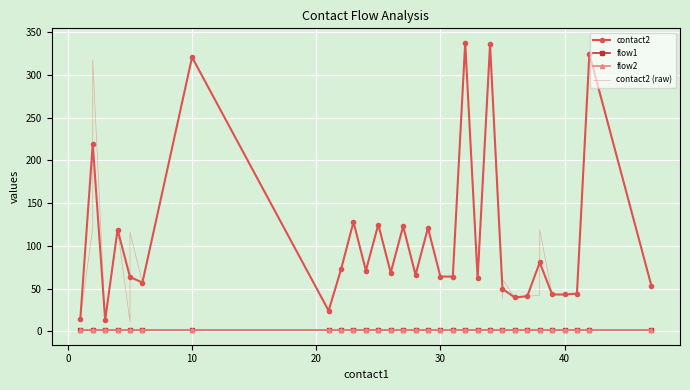

True or false: contact2 and flow1 cross at least once.

False